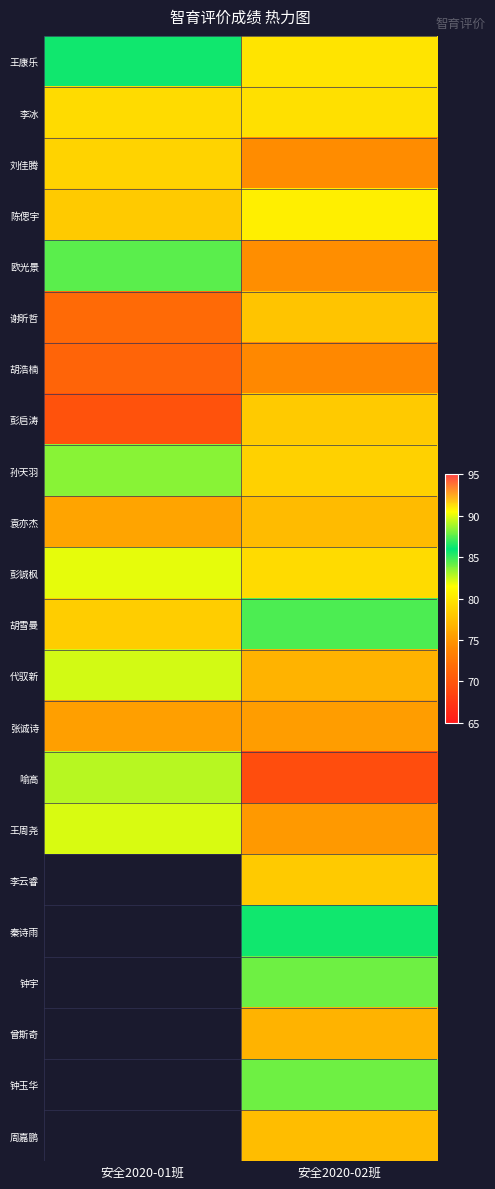

Which has a higher value, 安全2020-01班 or 安全2020-02班?

安全2020-01班